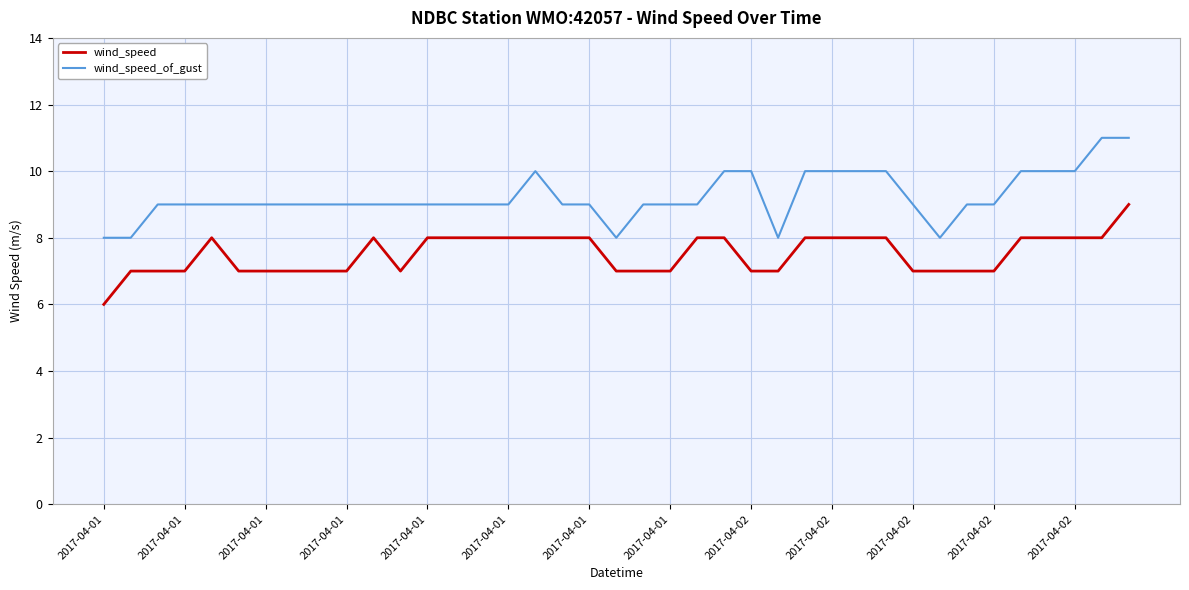

True or false: wind_speed_of_gust and wind_speed intersect in this chart.

False